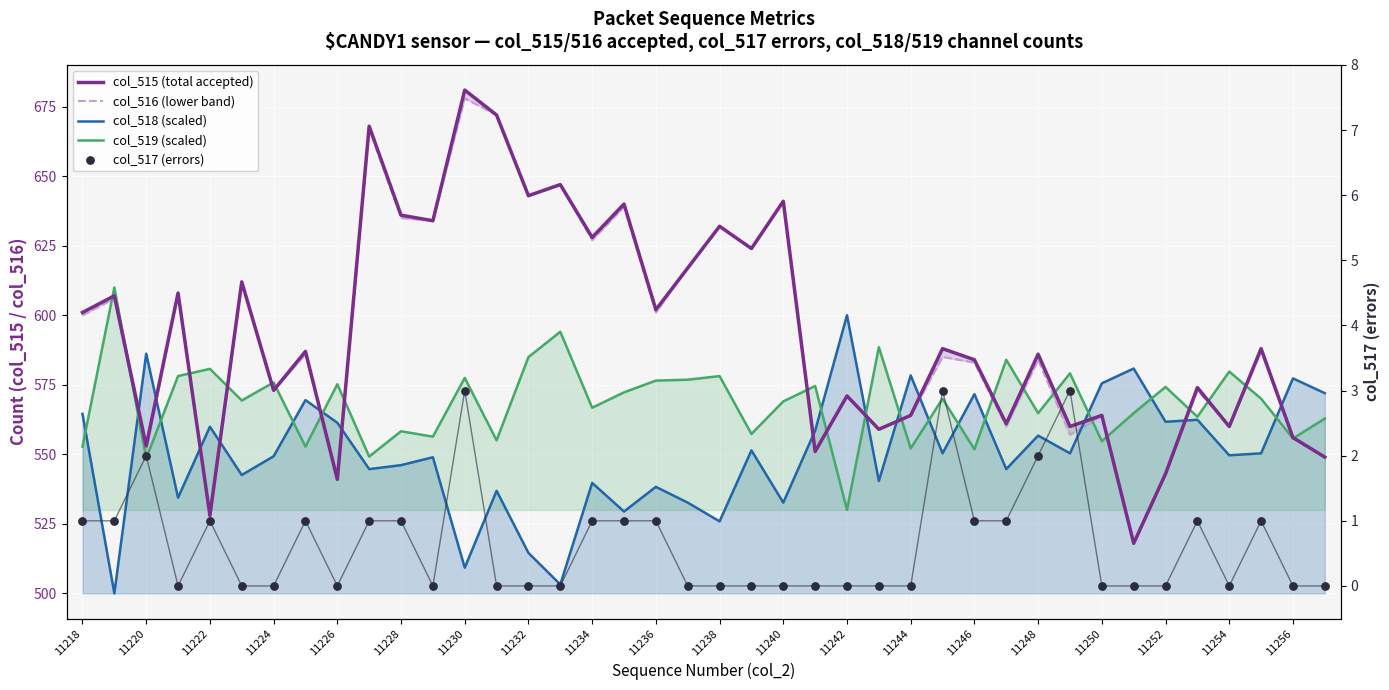

Which series contains the highest Y value?

col_515 (total accepted)